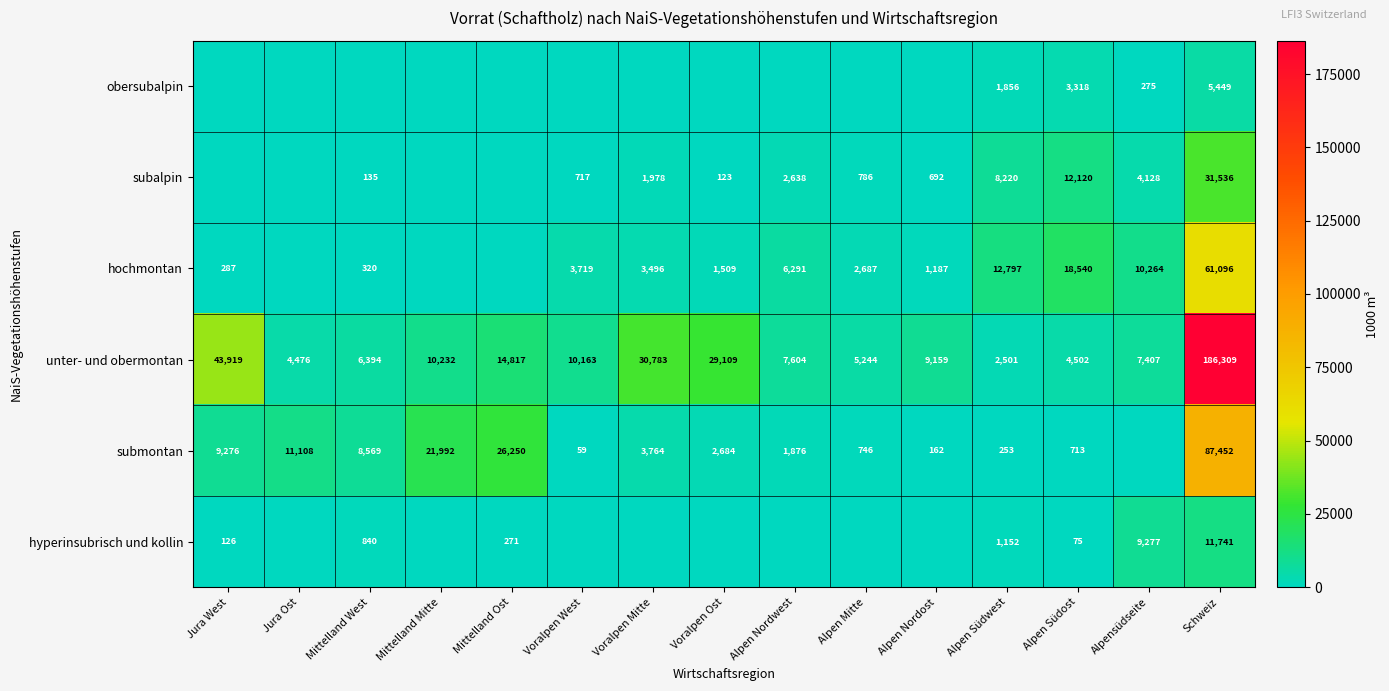

Which category has the lowest value in the unter- und obermontan series?

Alpen Südwest